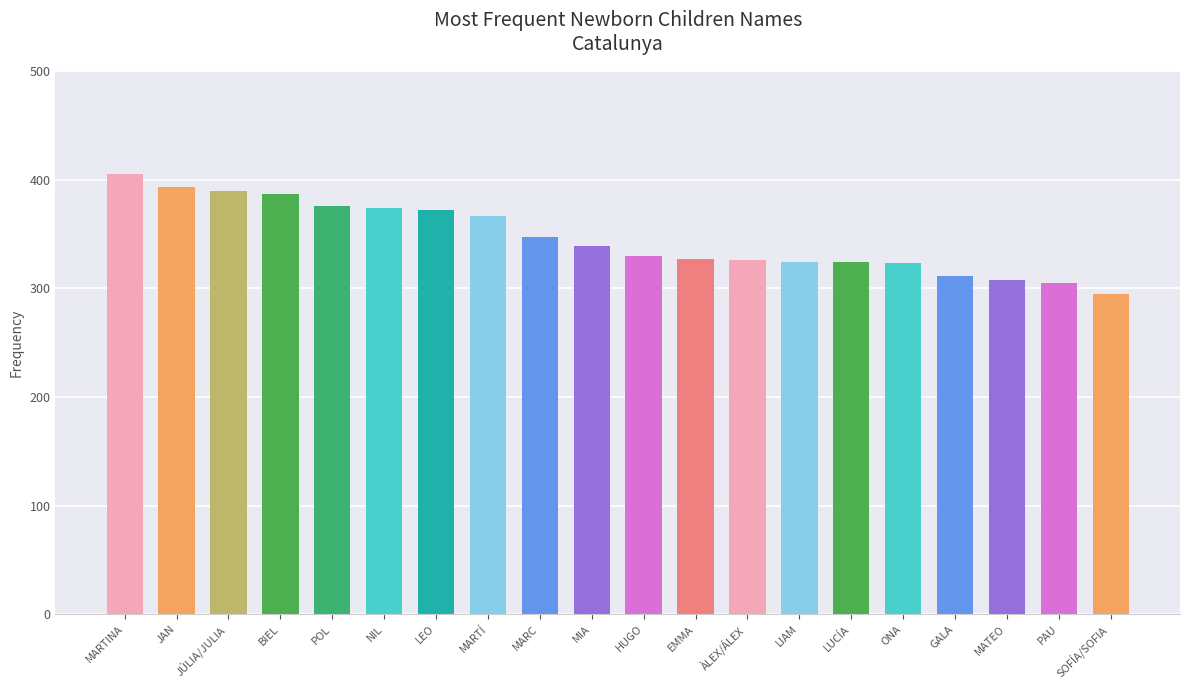

Approximately how many times larger is the value at MARC compared to EMMA?

1.1